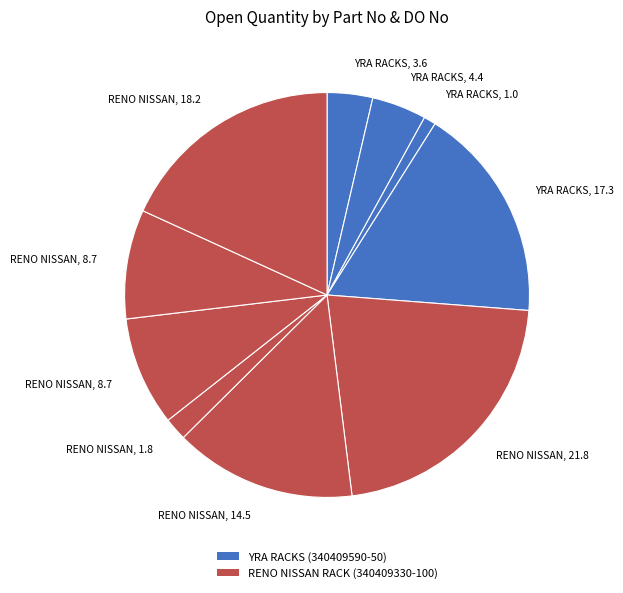

How many segments does this pie chart have?

10